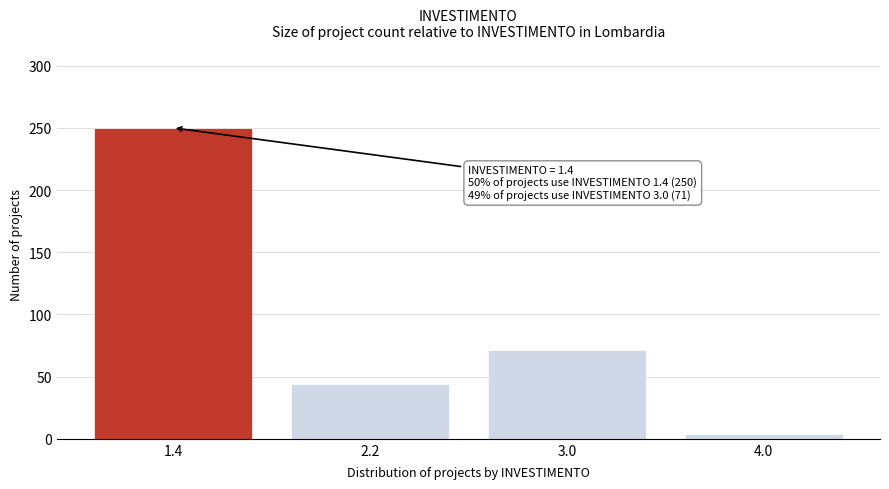

Reading right to left, extract all data points from this chart.

4.0=4	3.0=71	2.2=44	1.4=250